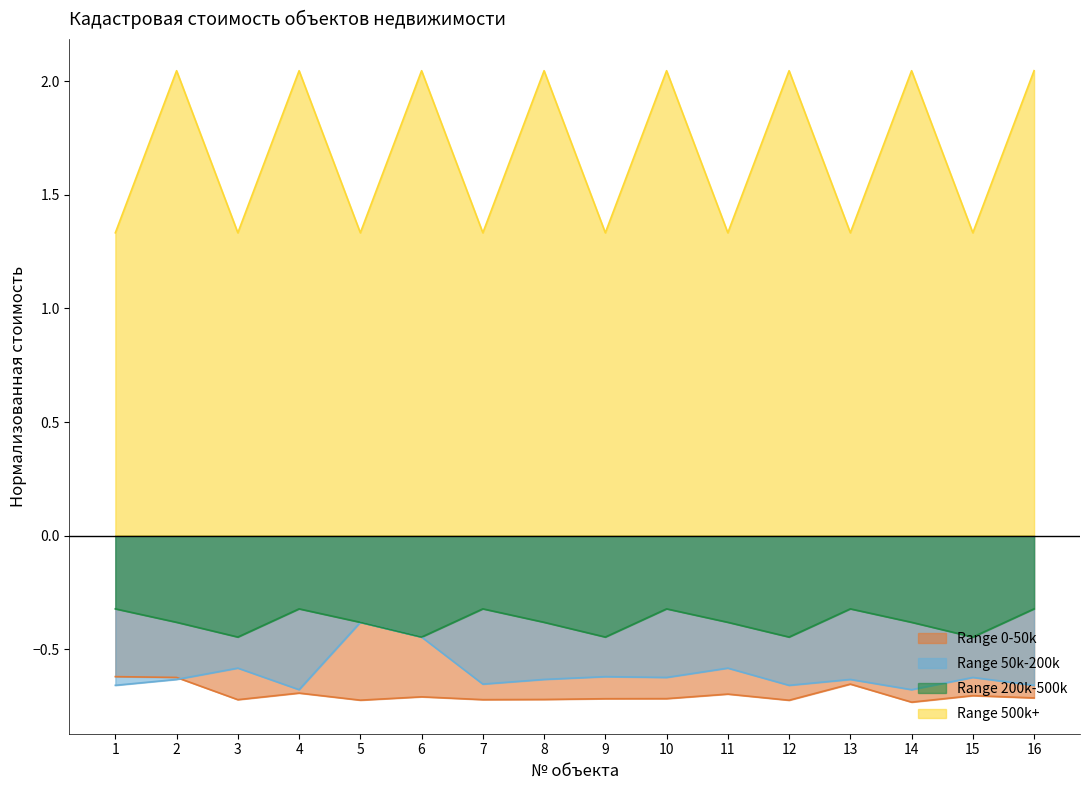

Reading left to right, extract all data points from this chart.

Range 0-50k: -0.6	-0.6	-0.7	-0.7	-0.7	-0.7	-0.7	-0.7	-0.7	-0.7	-0.7	-0.7	-0.7	-0.7	-0.7	-0.7
Range 50k-200k: -0.7	-0.6	-0.6	-0.7	-0.4	-0.4	-0.7	-0.6	-0.6	-0.6	-0.6	-0.7	-0.6	-0.7	-0.6	-0.7
Range 200k-500k: -0.3	-0.4	-0.4	-0.3	-0.4	-0.4	-0.3	-0.4	-0.4	-0.3	-0.4	-0.4	-0.3	-0.4	-0.4	-0.3
Range 500k+: 1.3	2.0	1.3	2.0	1.3	2.0	1.3	2.0	1.3	2.0	1.3	2.0	1.3	2.0	1.3	2.0